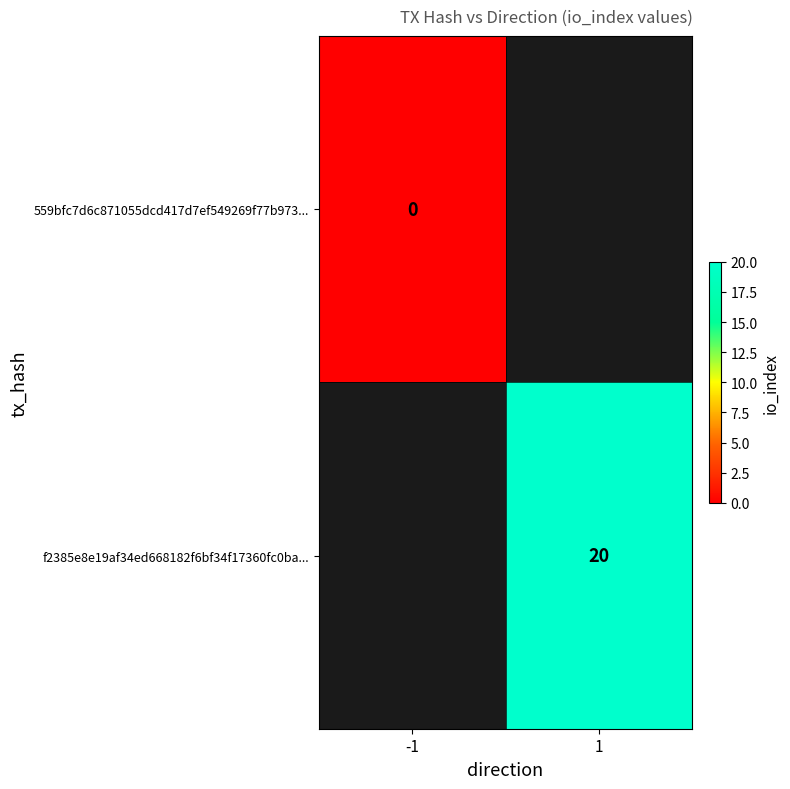

The f2385e8e19af34ed668182f6bf34f17360fc0ba... series shows 6 at 1. True or false?

False